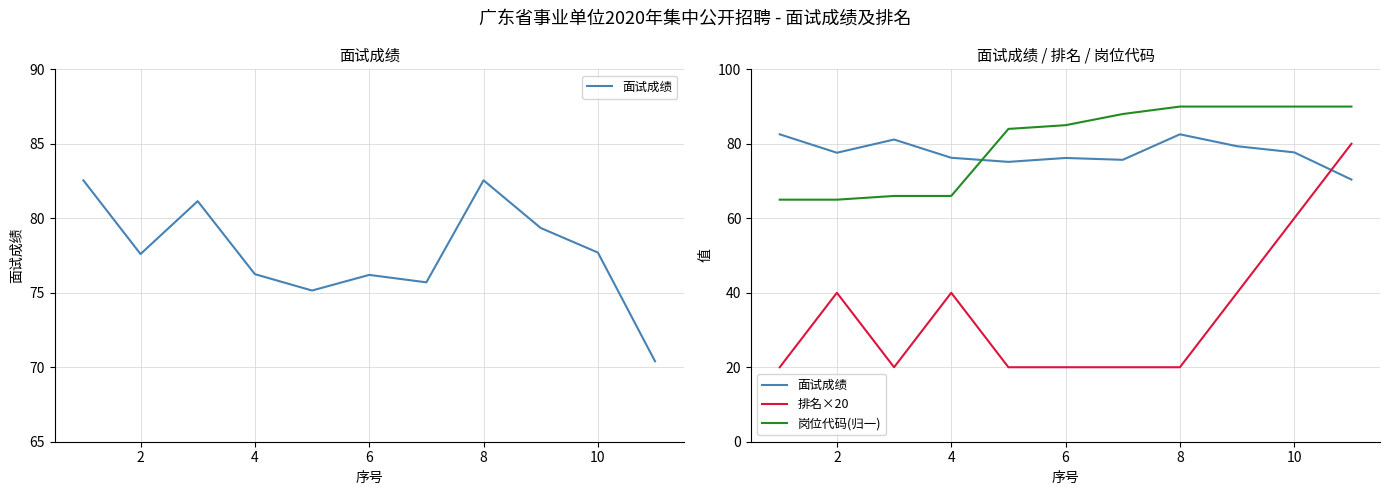

How many distinct data groups are displayed?

3